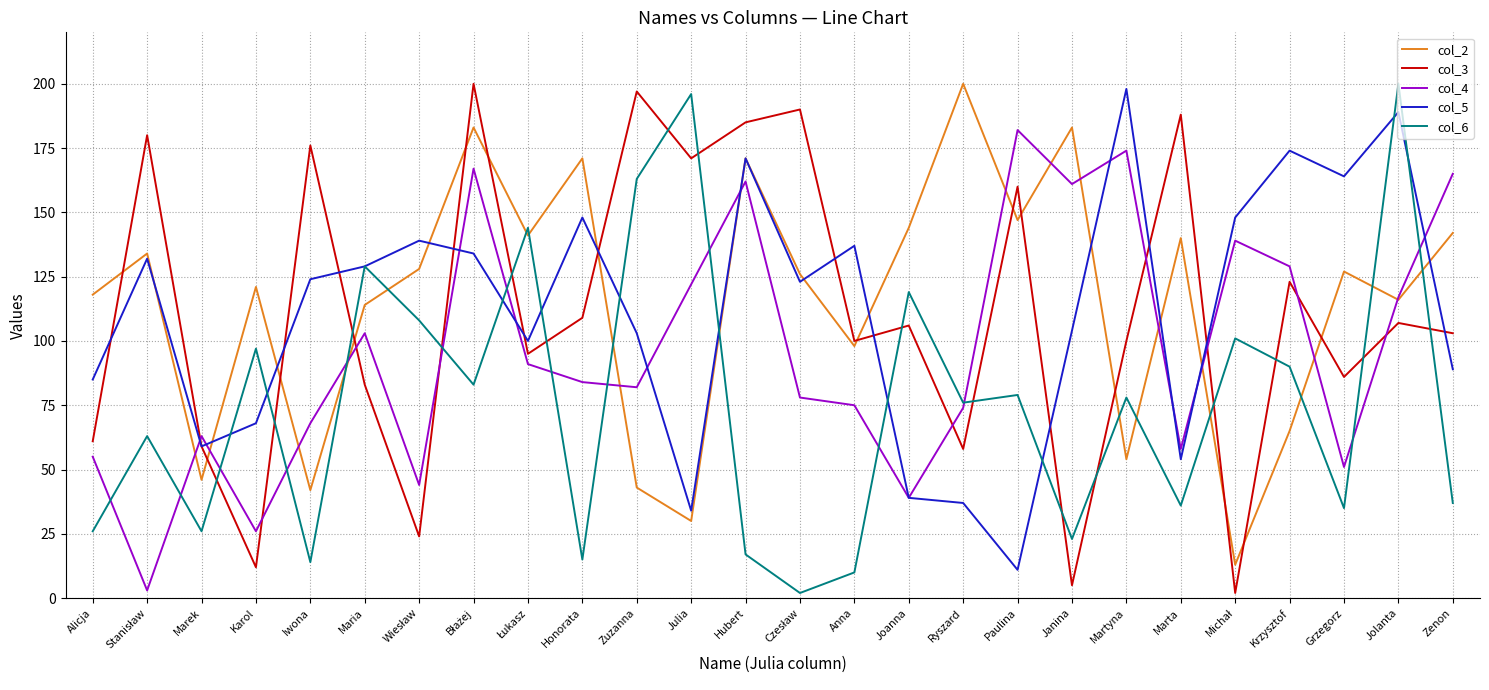

Reading right to left, what are all the values shown in this chart?

col_2: 142	116	127	65	13	140	54	183	147	200	144	98	126	171	30	43	171	141	183	128	114	42	121	46	134	118
col_3: 103	107	86	123	2	188	100	5	160	58	106	100	190	185	171	197	109	95	200	24	83	176	12	59	180	61
col_4: 165	117	51	129	139	58	174	161	182	74	39	75	78	162	122	82	84	91	167	44	103	68	26	63	3	55
col_5: 89	189	164	174	148	54	198	104	11	37	39	137	123	171	34	103	148	100	134	139	129	124	68	59	132	85
col_6: 37	200	35	90	101	36	78	23	79	76	119	10	2	17	196	163	15	144	83	108	129	14	97	26	63	26